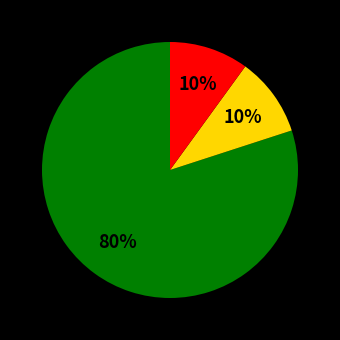

To the nearest percent, what is the average slice percentage?

33%